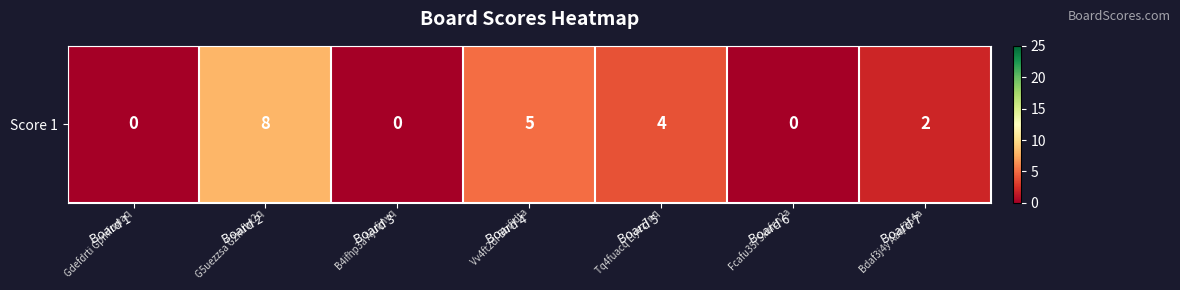

How many data points are above 2?

3